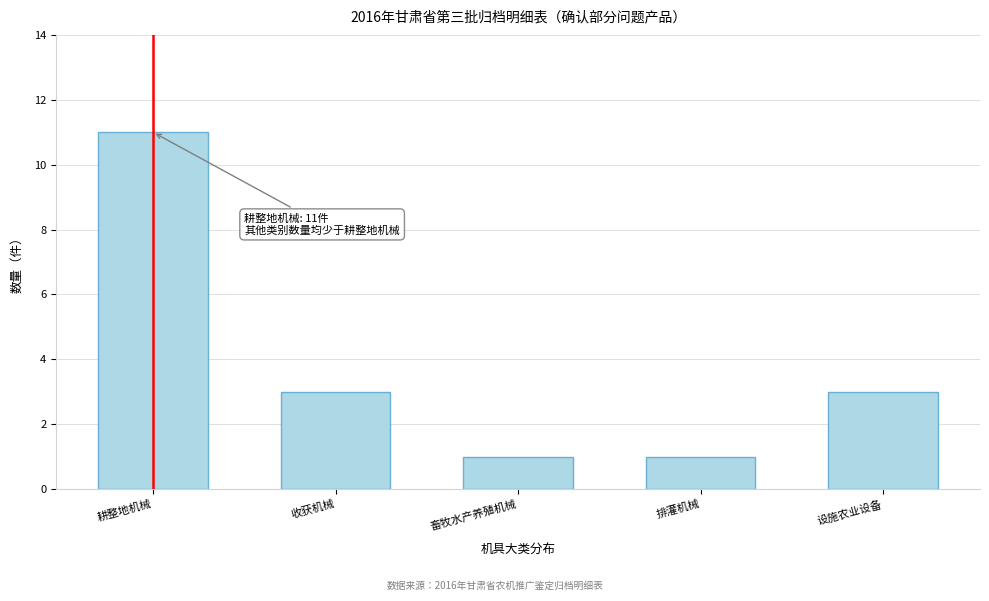

Reading left to right, what are all the values shown in this chart?

耕整地机械=11	收获机械=3	畜牧水产养殖机械=1	排灌机械=1	设施农业设备=3